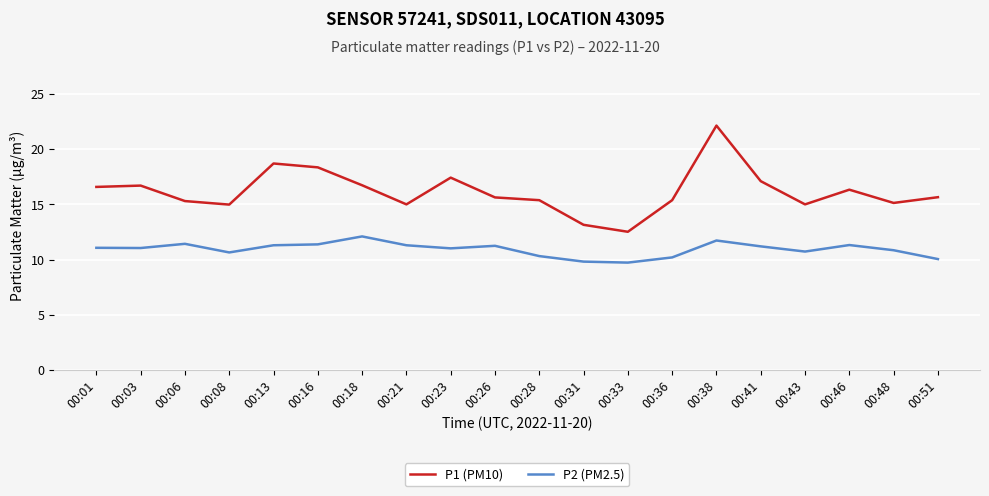

Which series changed the most between 00:18 and 00:38?

P1 (PM10)